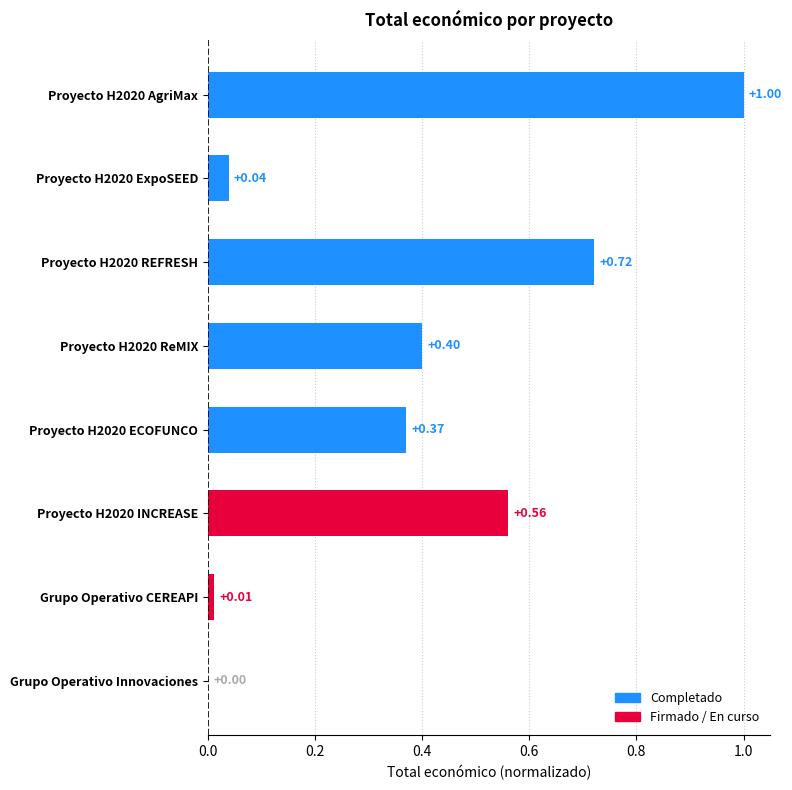

What is the sum of all values?

3.1